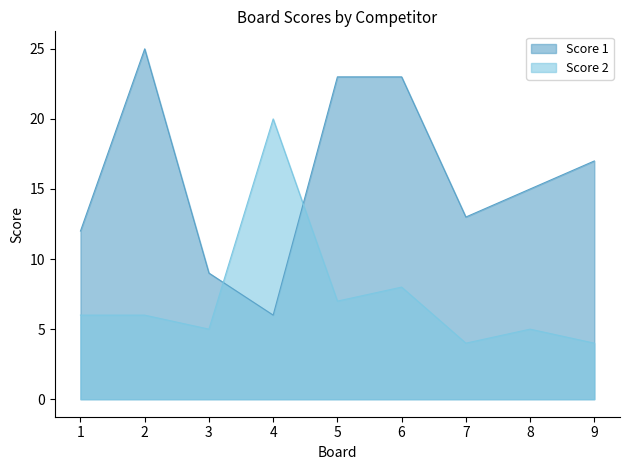

Is it true that Score 2 equals 4 at 9?

True